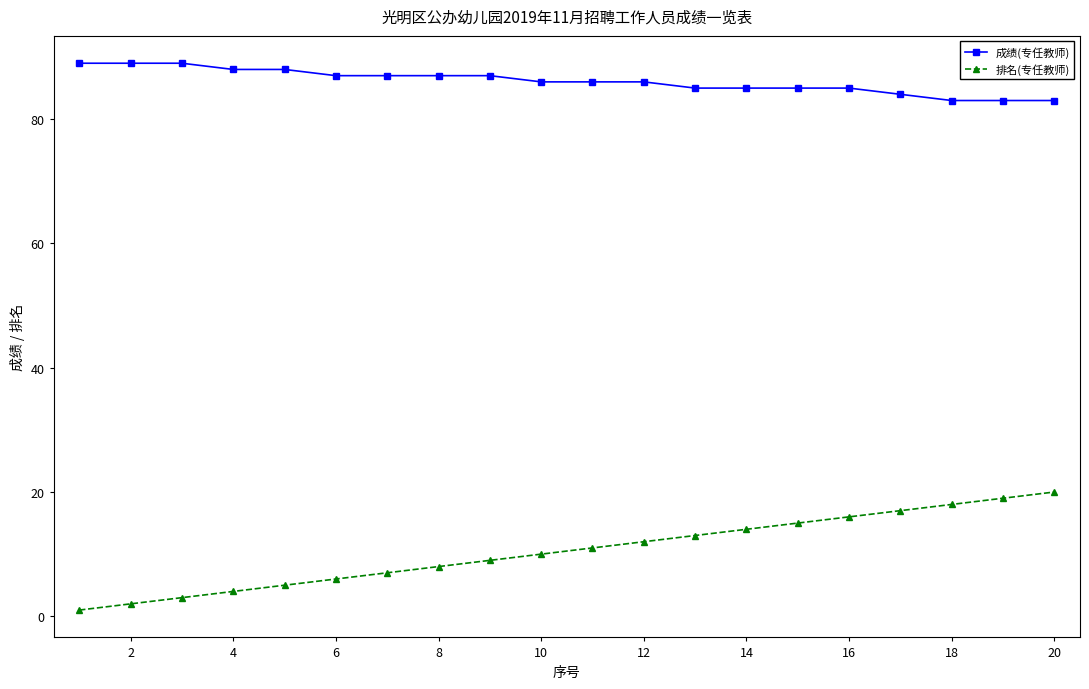

Rank the series by their average value, from highest to lowest.

成绩(专任教师), 排名(专任教师)